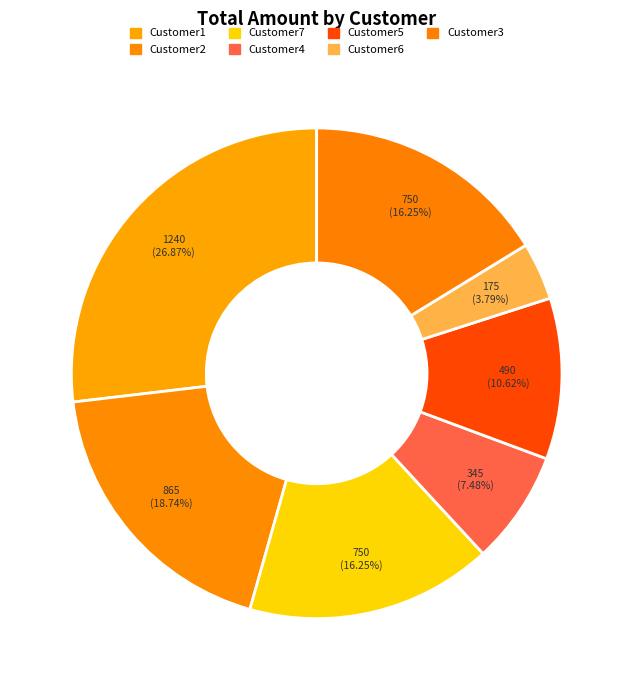

The Customer7 slice represents 16% of the pie. True or false?

True